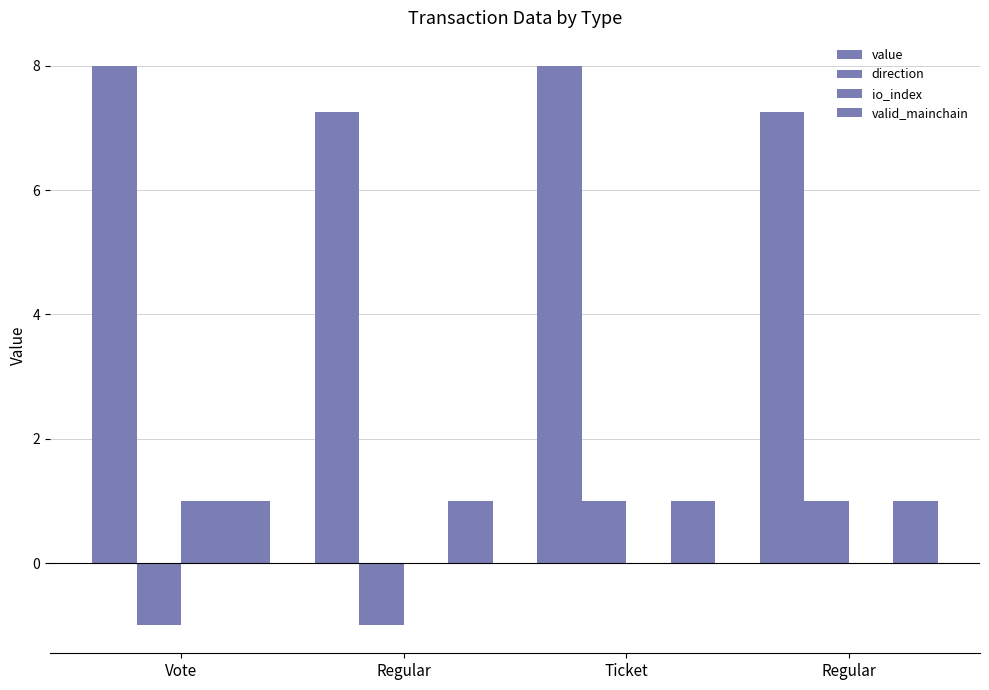

Which series changed the most between Regular and Regular?

direction